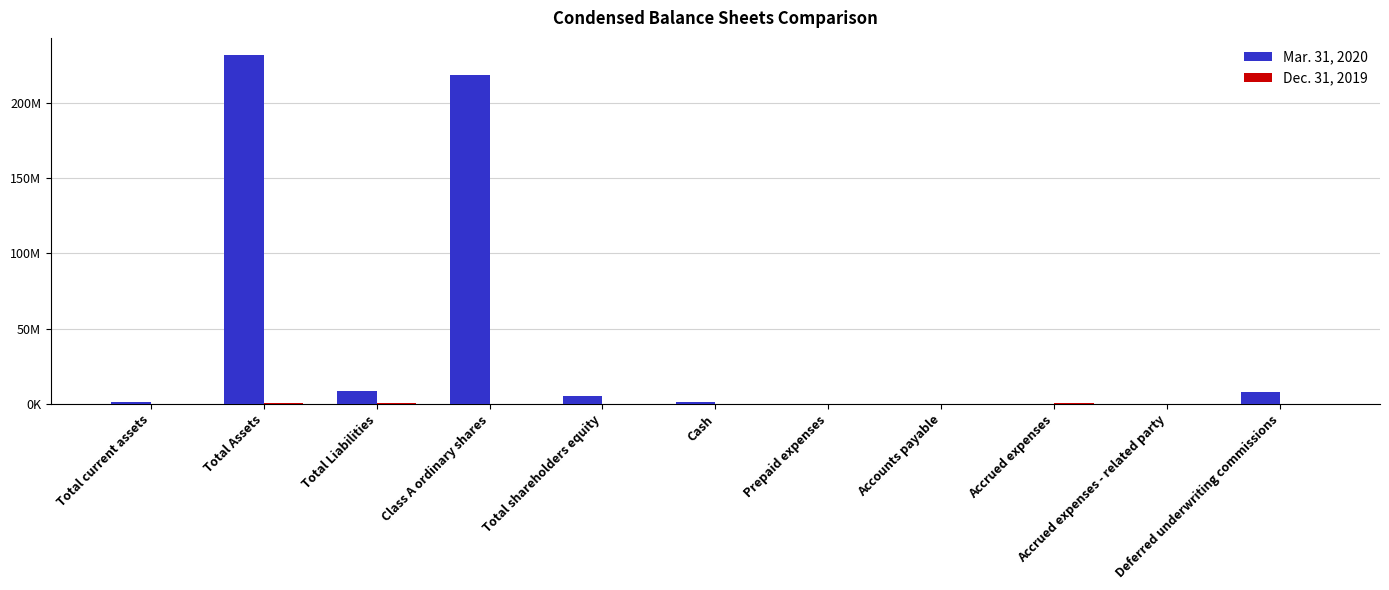

Where is Mar. 31, 2020 nearest to the value 115883664?

Class A ordinary shares